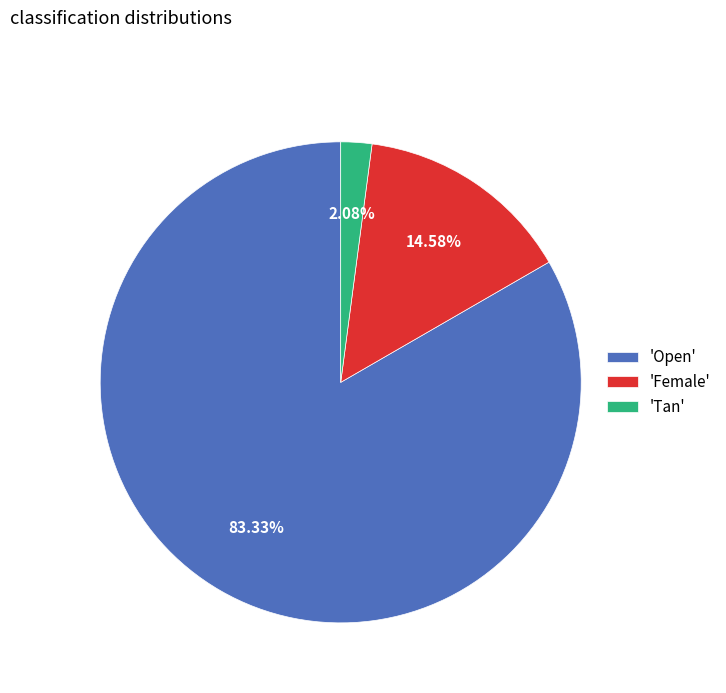

How many segments does this pie chart have?

3